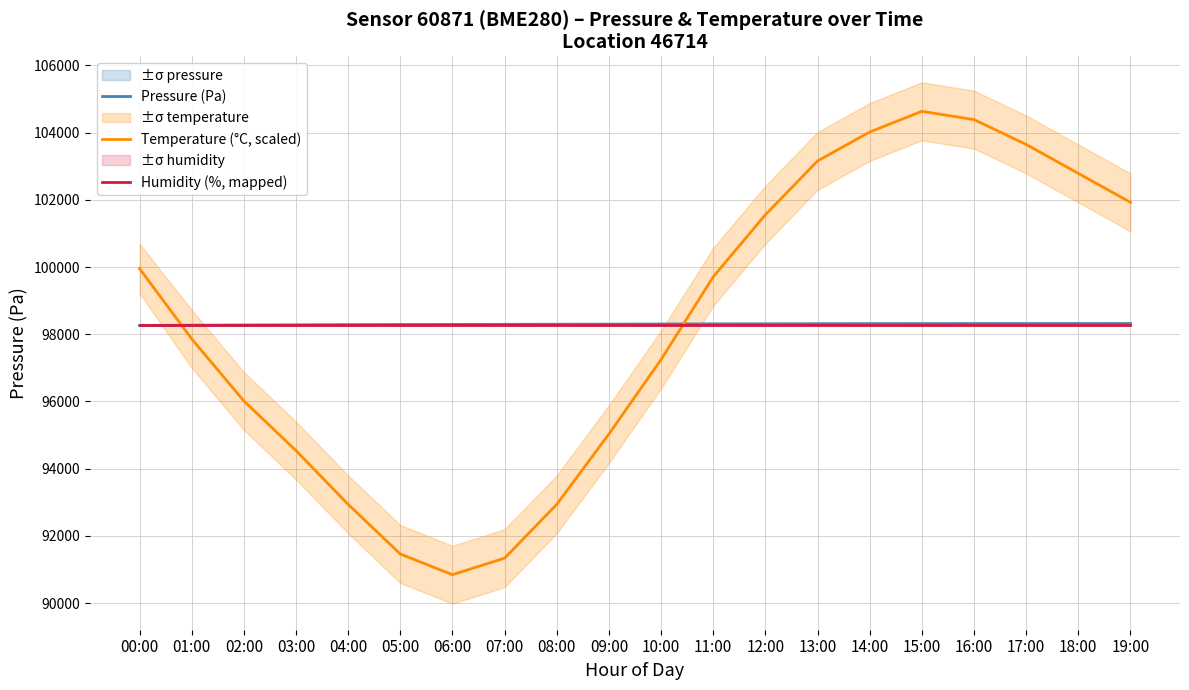

Count the number of categories in the chart.

20